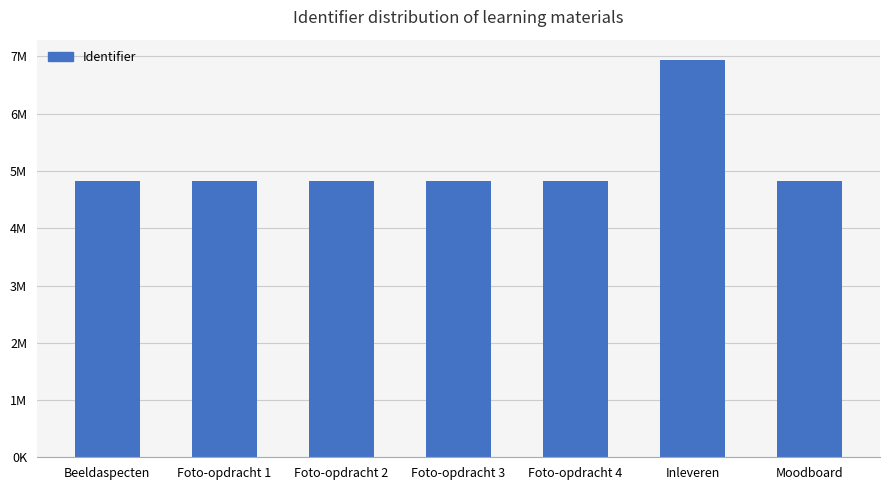

Is it true that the value at Moodboard is 4828821?

True